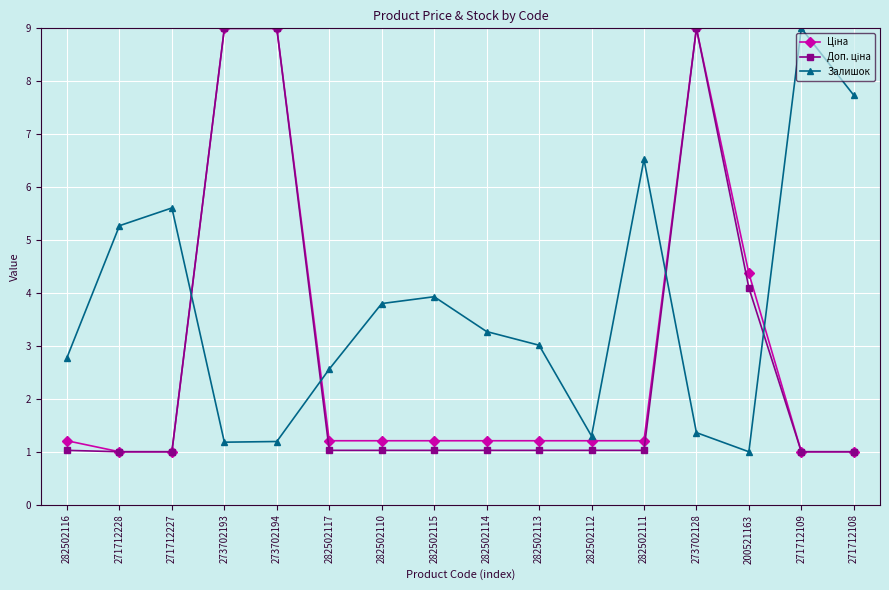

What is the label of the 10th point from the left?

282502113